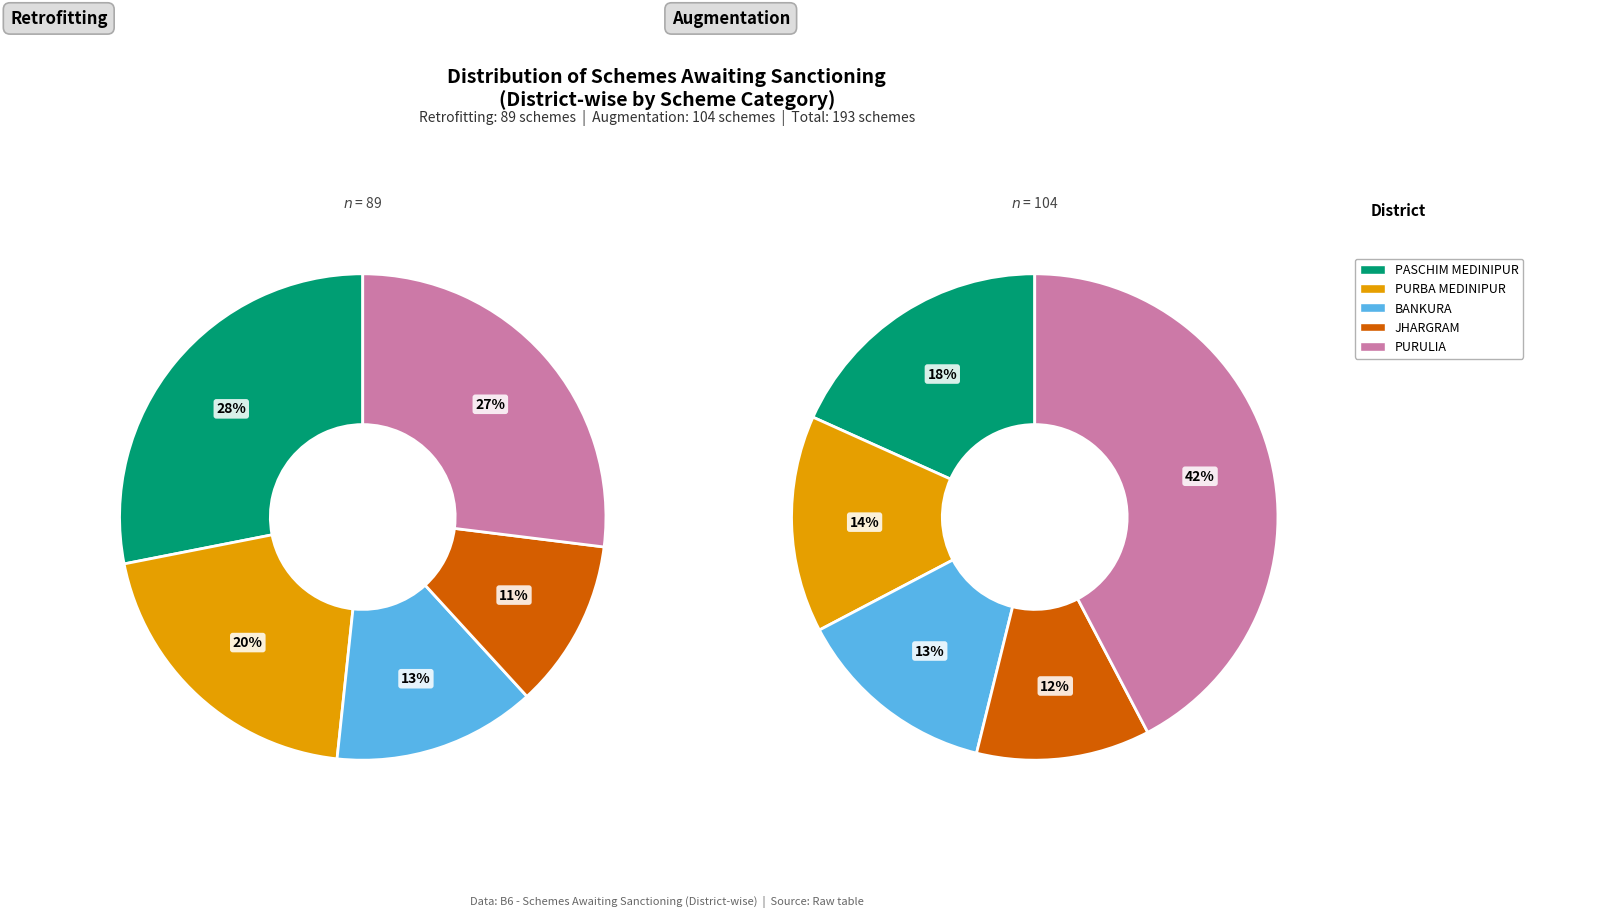

Which category accounts for the majority?

Augmentation